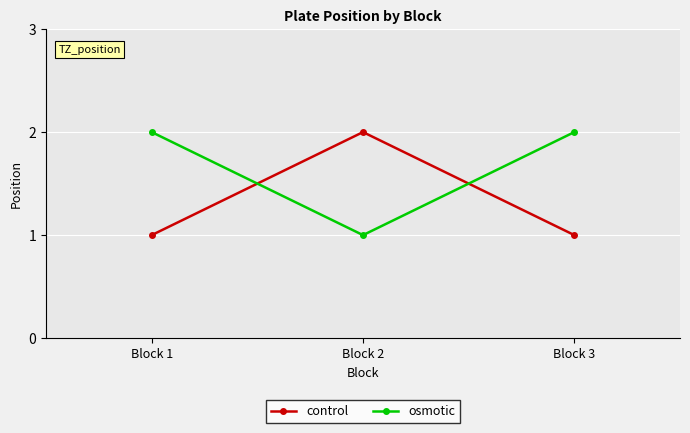

Count the osmotic values in the range 1 to 2.

3